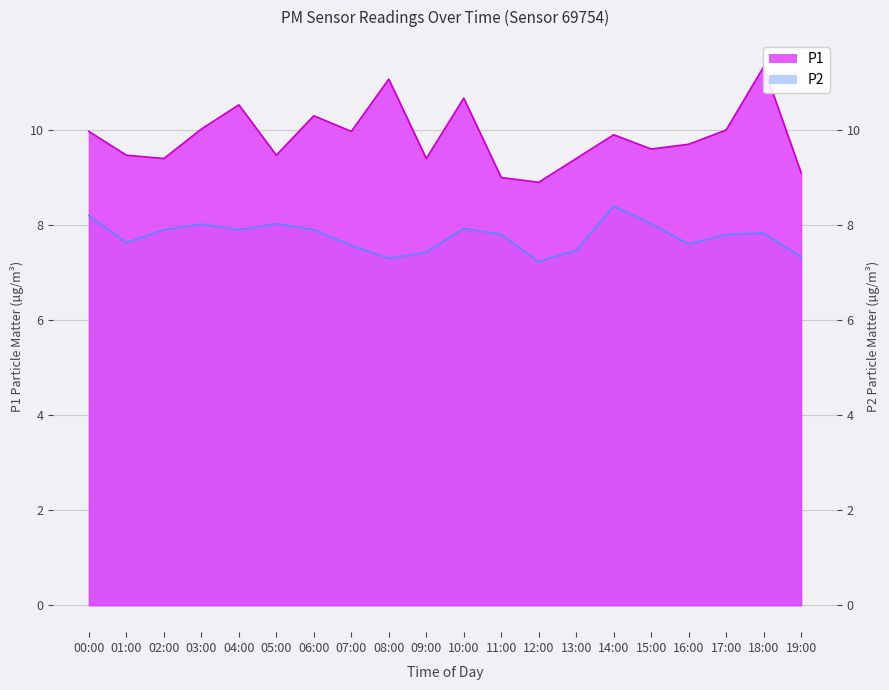

True or false: P1 and P2 cross at least once.

False